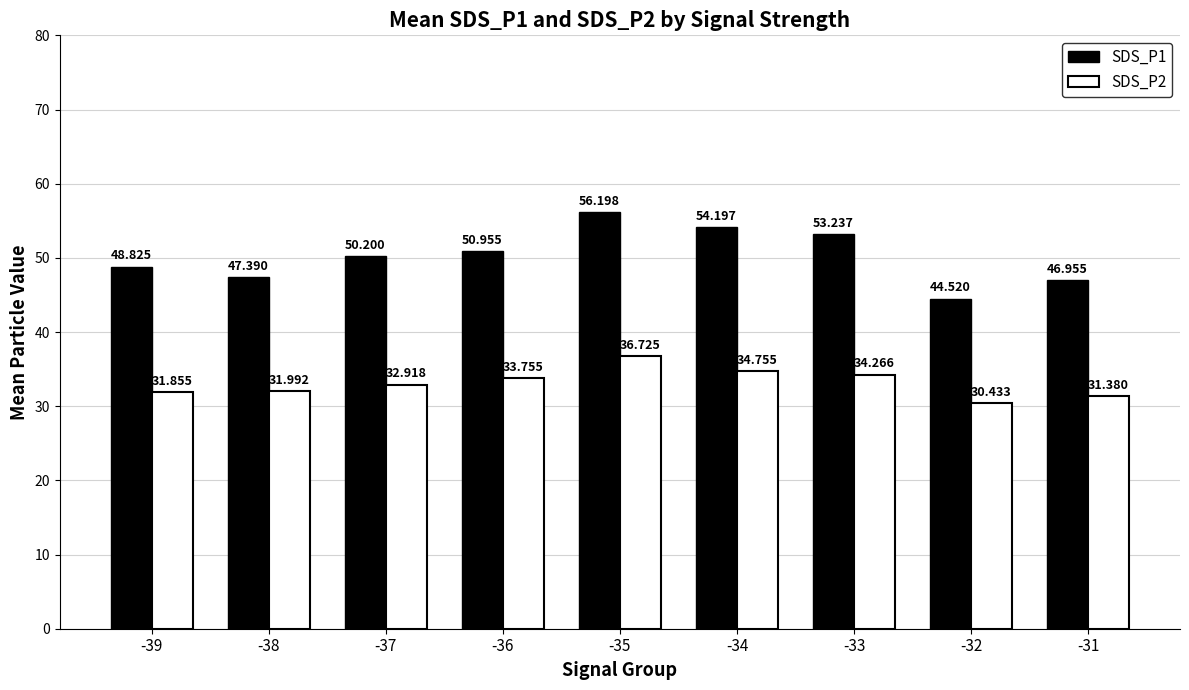

Read the SDS_P1 value at -34.

54.2